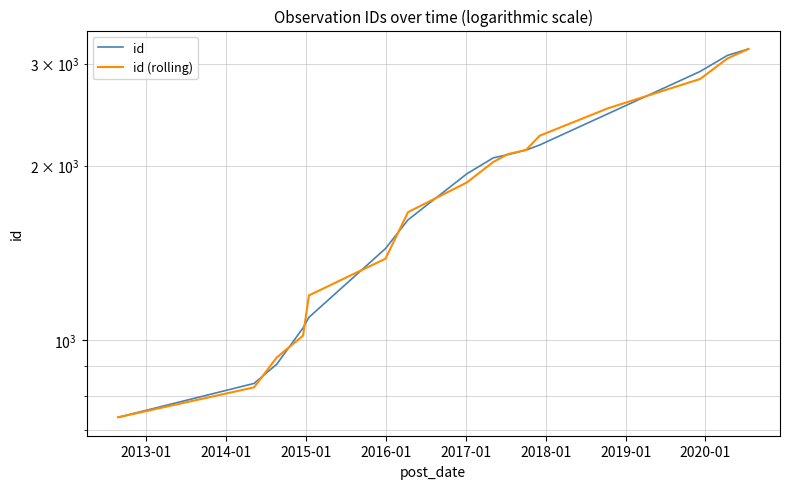

What is the value of the id (rolling) point at the 12th from the left?

2252.7